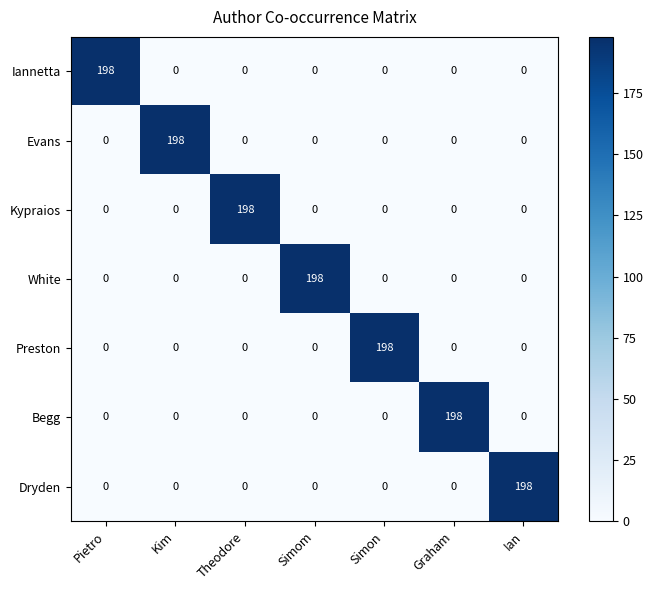

What is the difference between the maximum and minimum values in the Kypraios series?

198